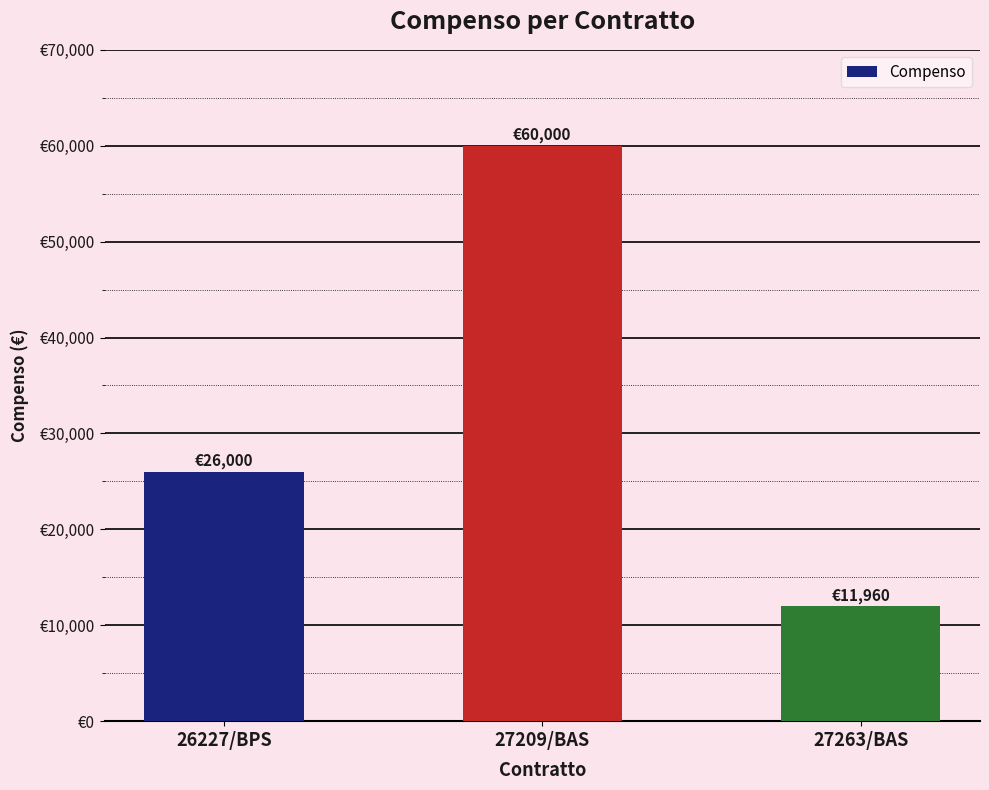

Which label corresponds to the largest value in the chart?

27209/BAS